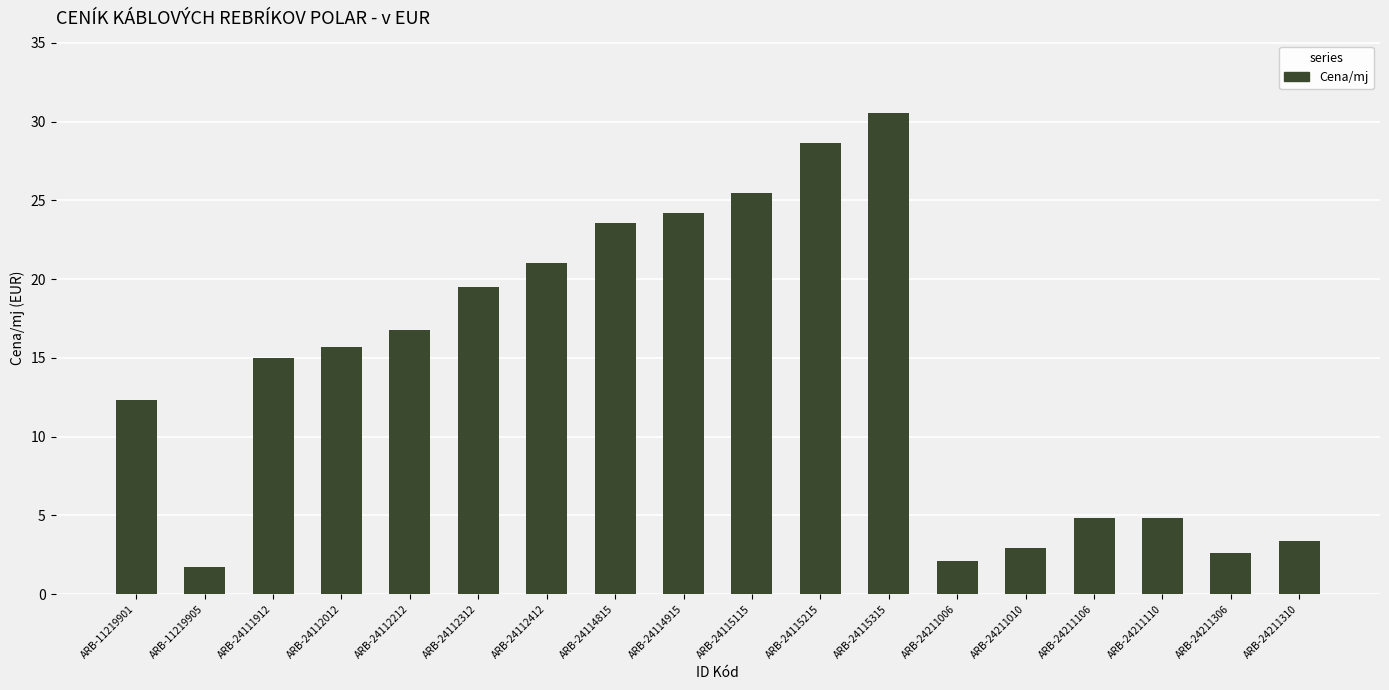

How many categories are shown in the chart?

18